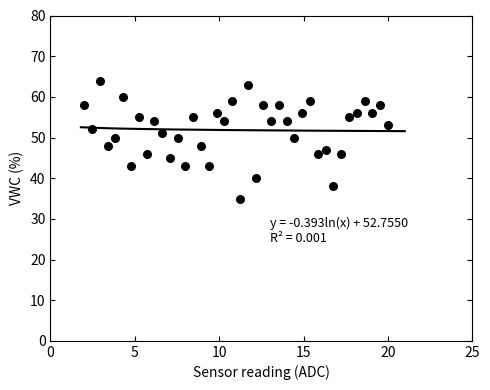

What is the range of Y values (max minus min)?

29